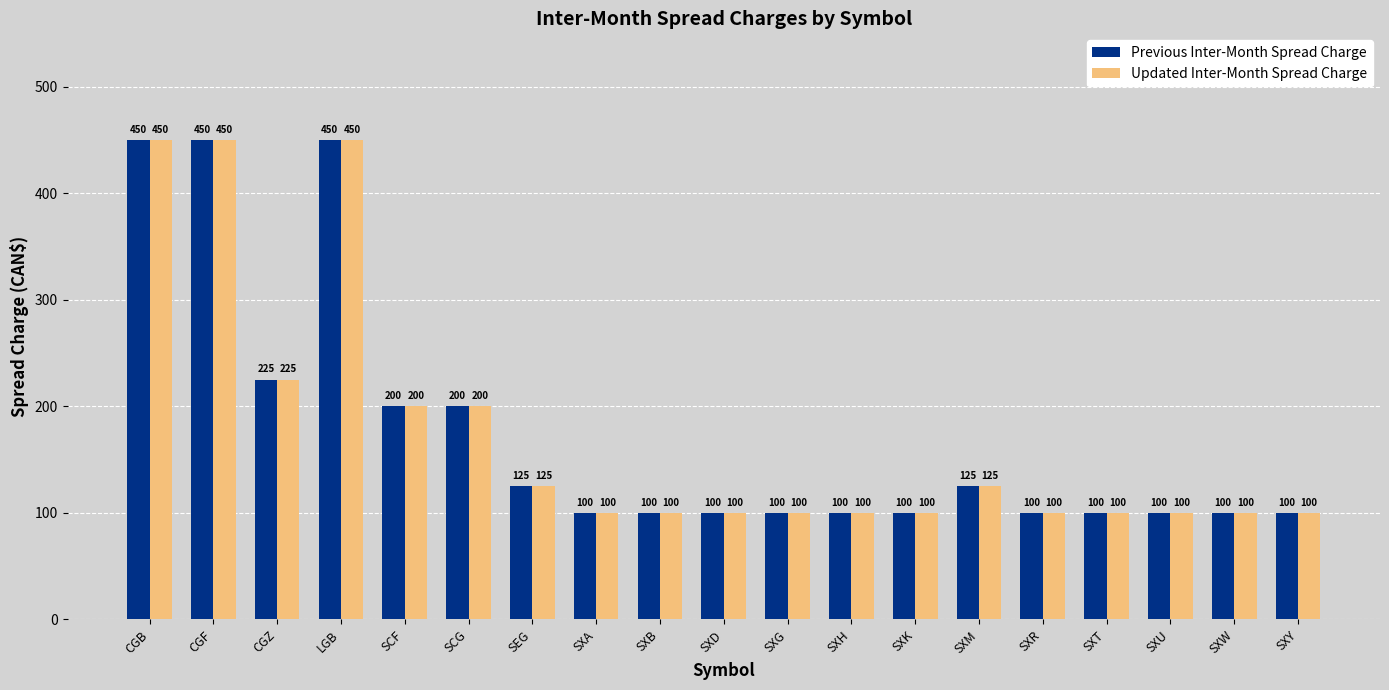

Reading left to right, extract all data points from this chart.

Previous Inter-Month Spread Charge: 450	450	225	450	200	200	125	100	100	100	100	100	100	125	100	100	100	100	100
Updated Inter-Month Spread Charge: 450	450	225	450	200	200	125	100	100	100	100	100	100	125	100	100	100	100	100